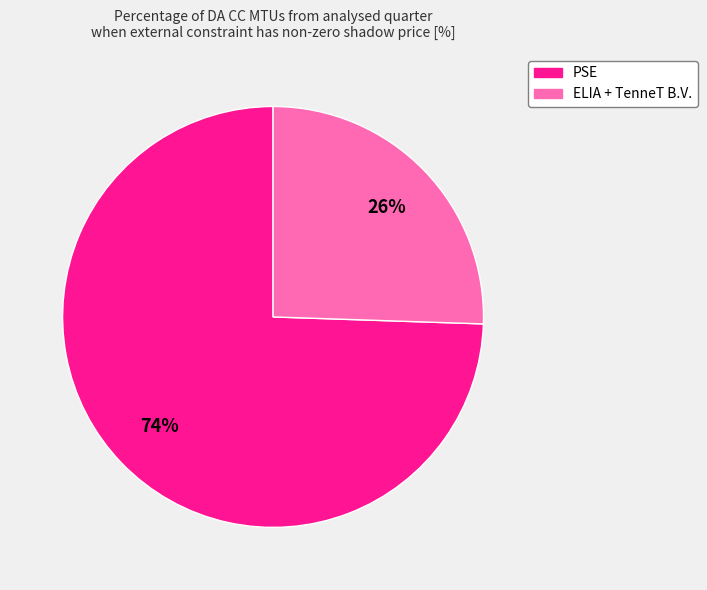

Is there any slice that represents more than half of the pie?

Yes